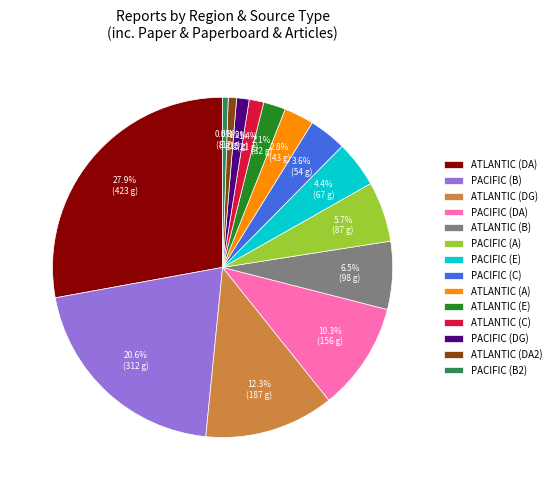

What portion of the pie excludes PACIFIC (B)?

79.4%